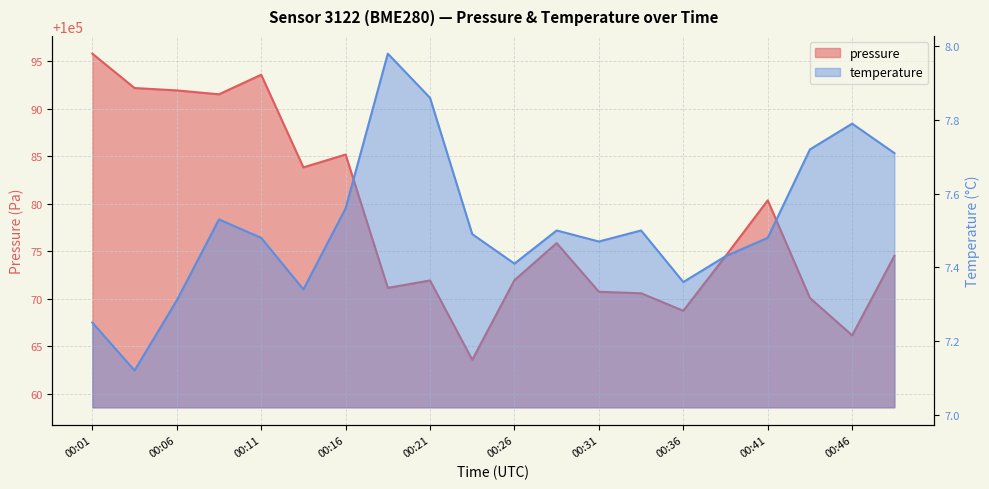

List the series in order of their overall mean, lowest first.

temperature, pressure